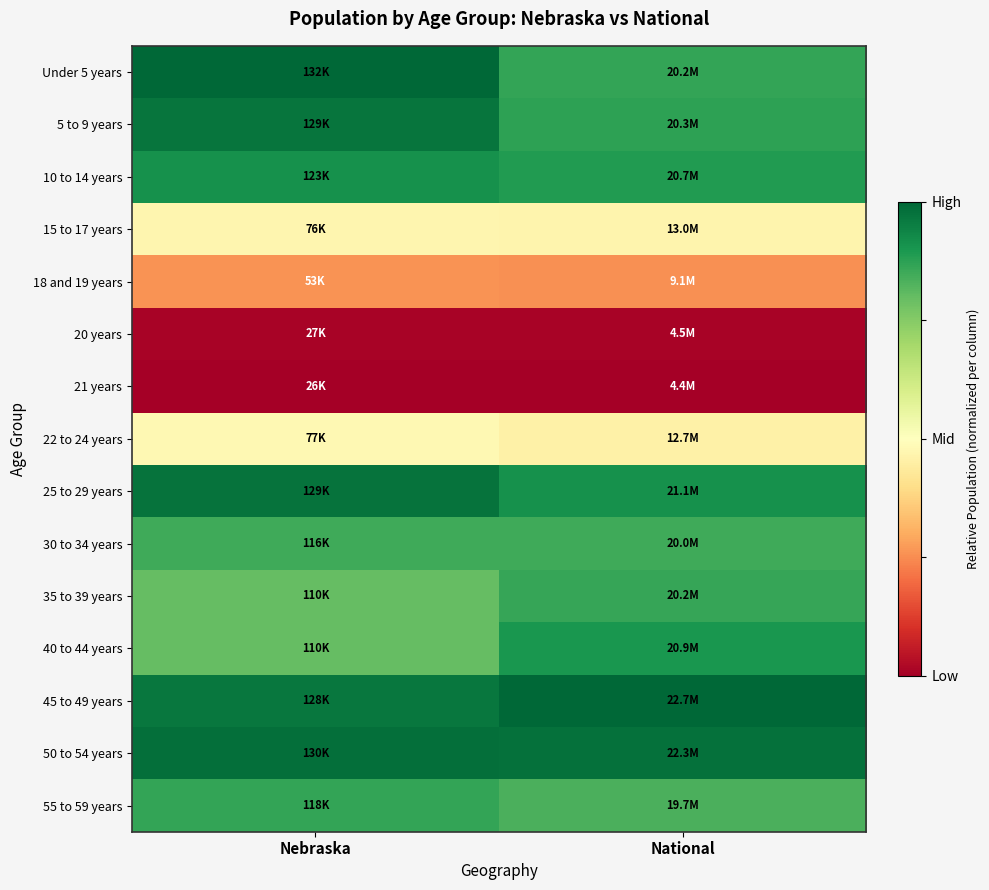

Which series changed the most between Nebraska and National?

Under 5 years